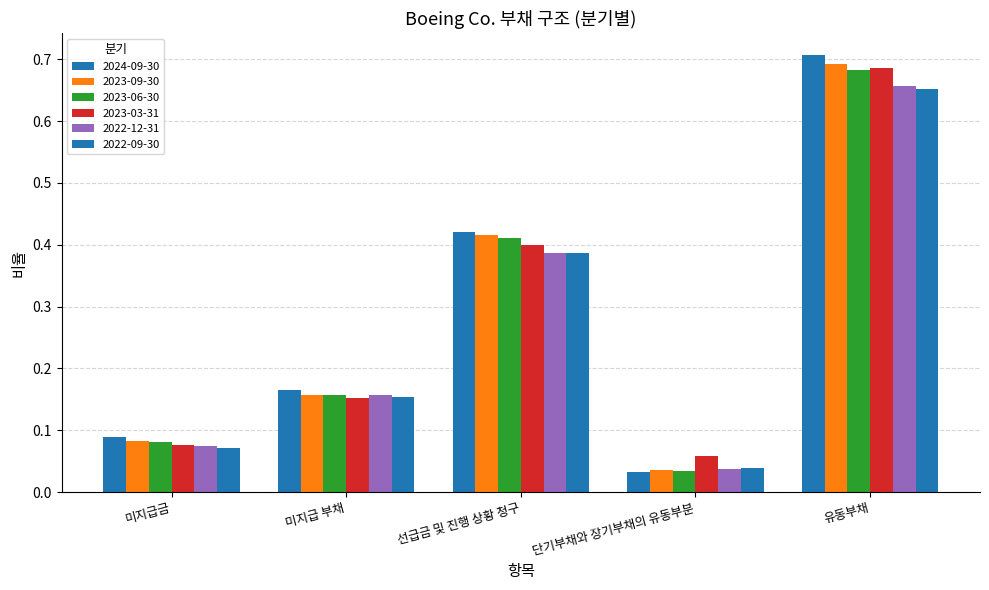

Is it true that 2023-03-31 equals 0.2 at 미지급 부채?

True